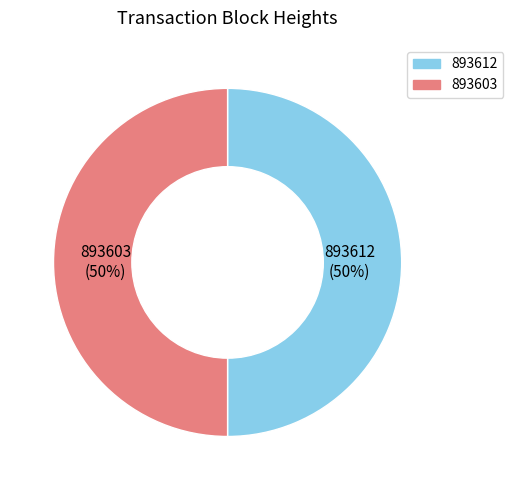

Combined, do 893603 and 893612 account for over 50%?

Yes